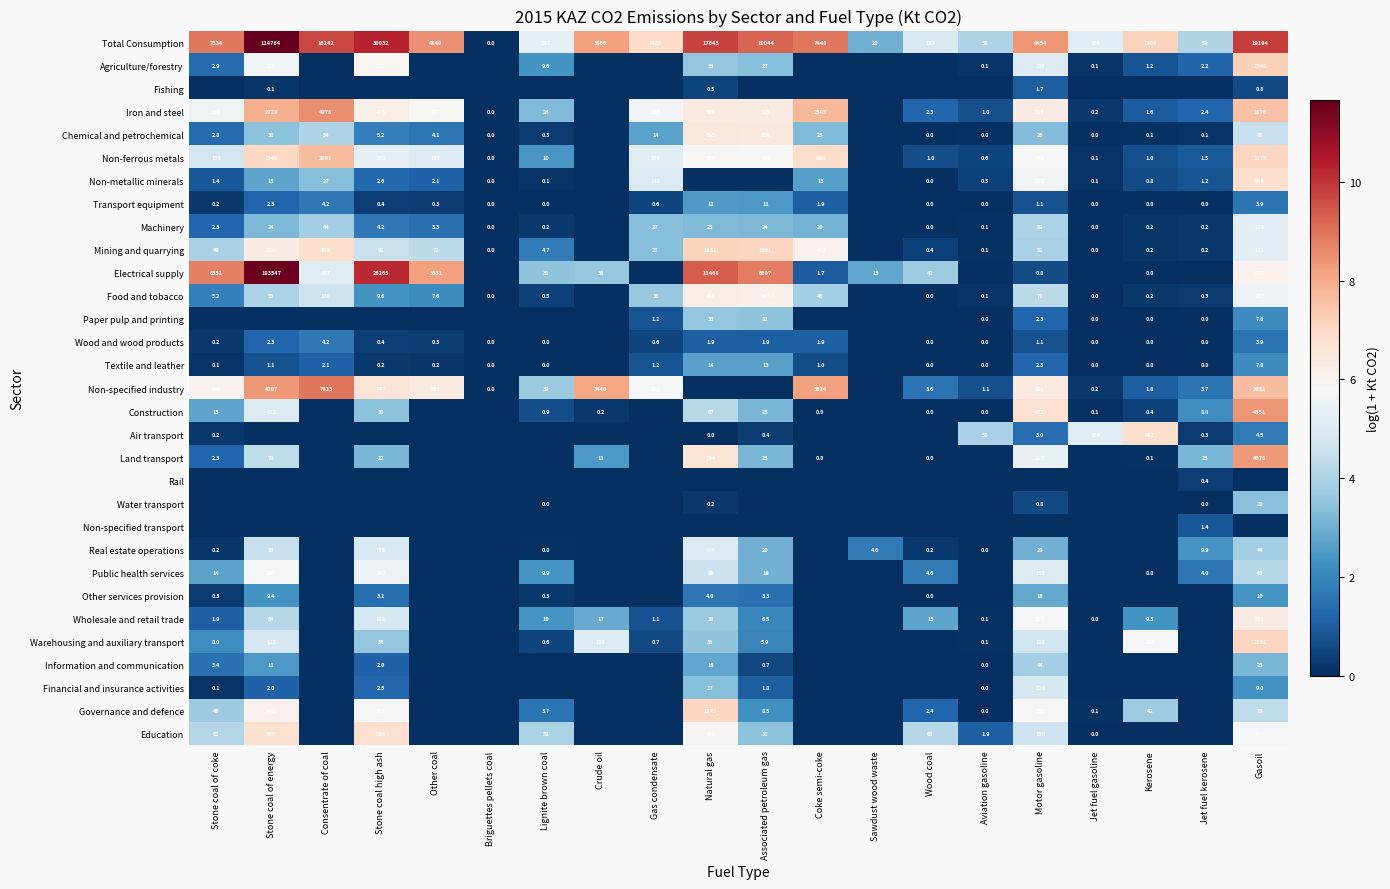

At which label does Total Consumption first exceed 4454?

Stone coal of coke